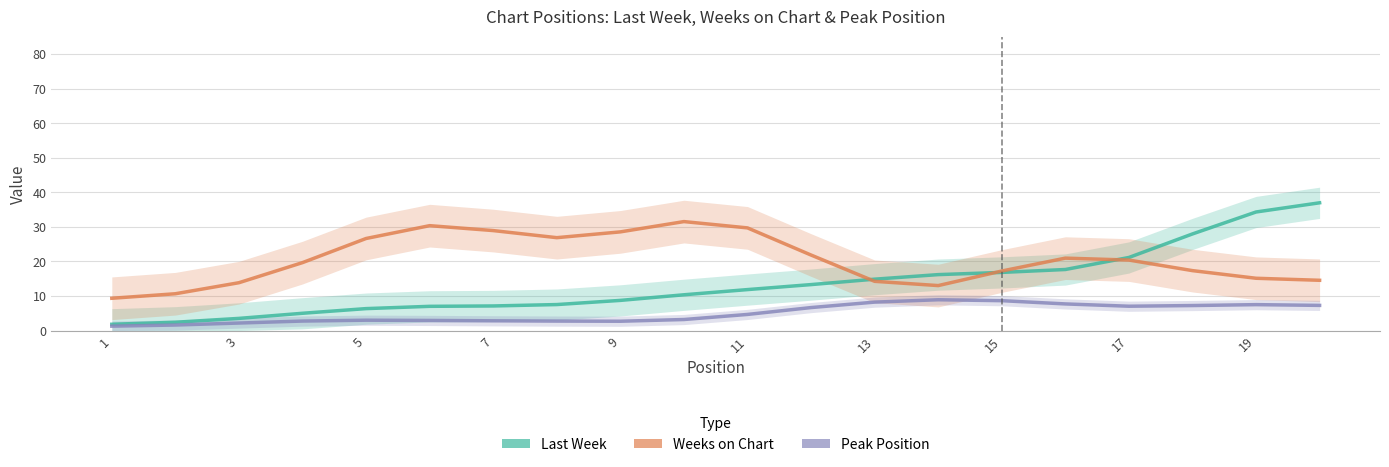

What are all the series names shown in the legend?

Last Week, Weeks on Chart, Peak Position